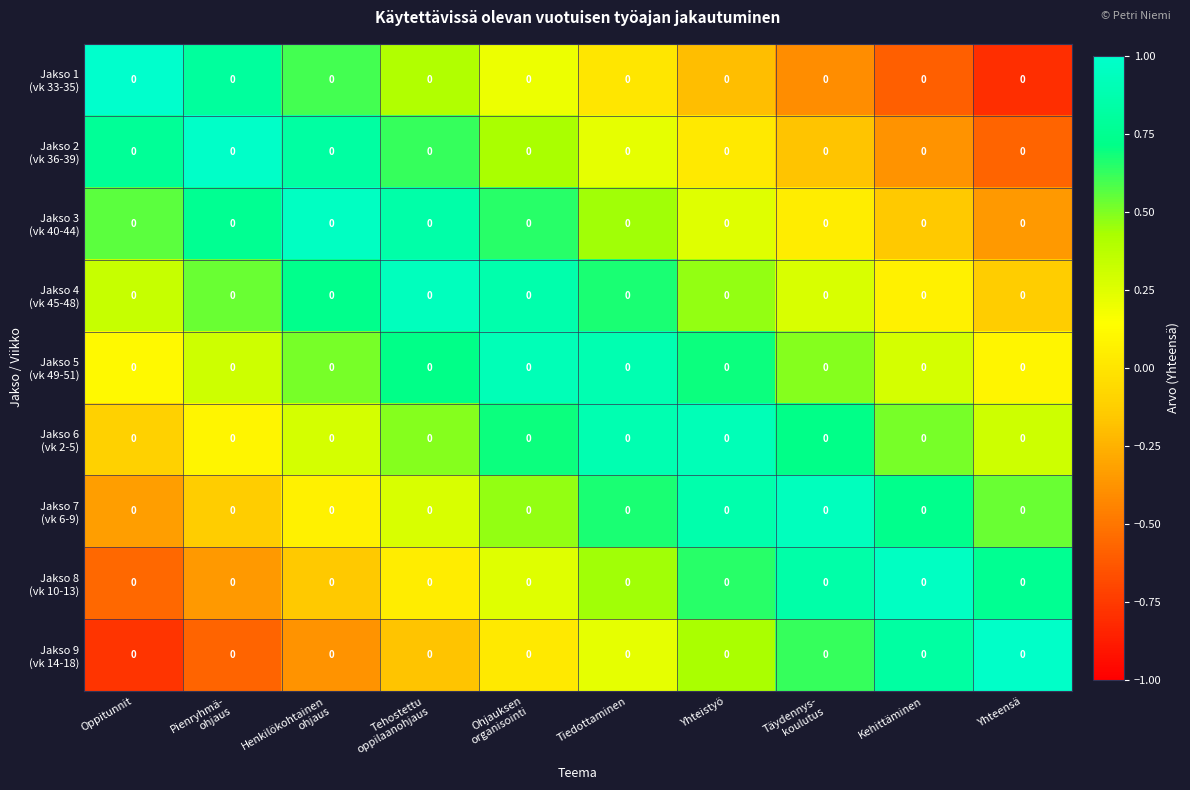

Rank the categories by Jakso 8 (vk 10-13) value from highest to lowest.

Kehittäminen, Täydennys- koulutus, Yhteensä, Yhteistyö, Tiedottaminen, Ohjauksen organisointi, Tehostettu oppilaanohjaus, Henkilökohtainen ohjaus, Pienryhmä- ohjaus, Oppitunnit